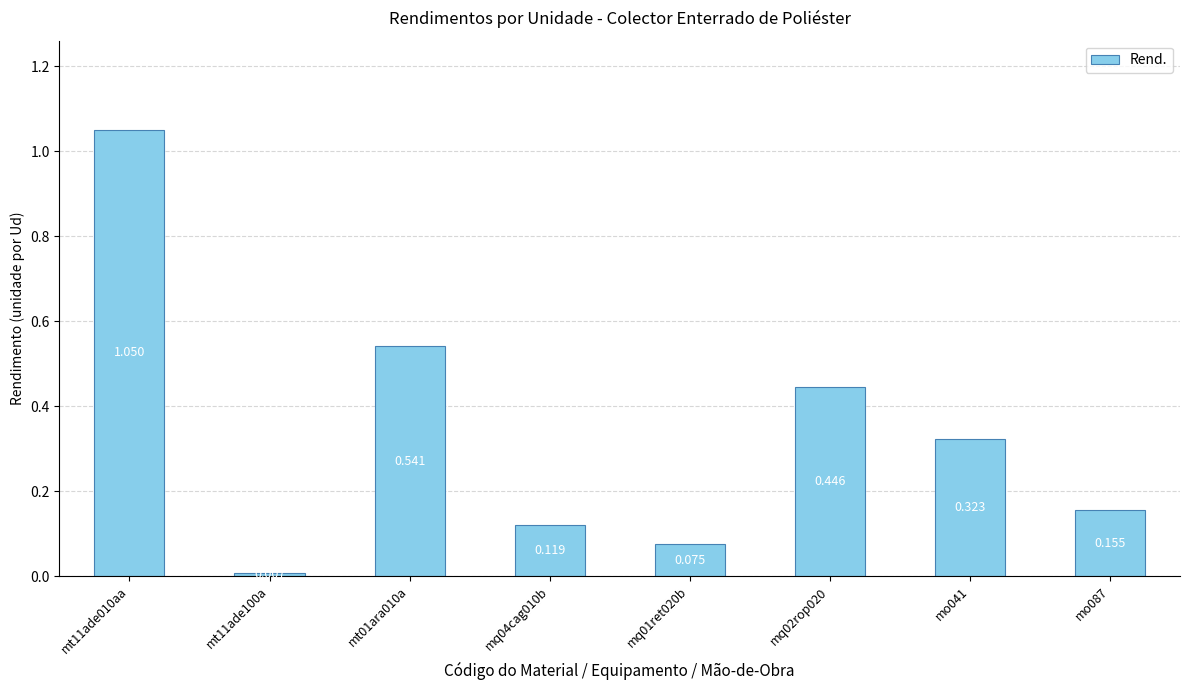

Rank the categories by value from highest to lowest.

mt11ade010aa, mt01ara010a, mq02rop020, mo041, mo087, mq04cag010b, mq01ret020b, mt11ade100a